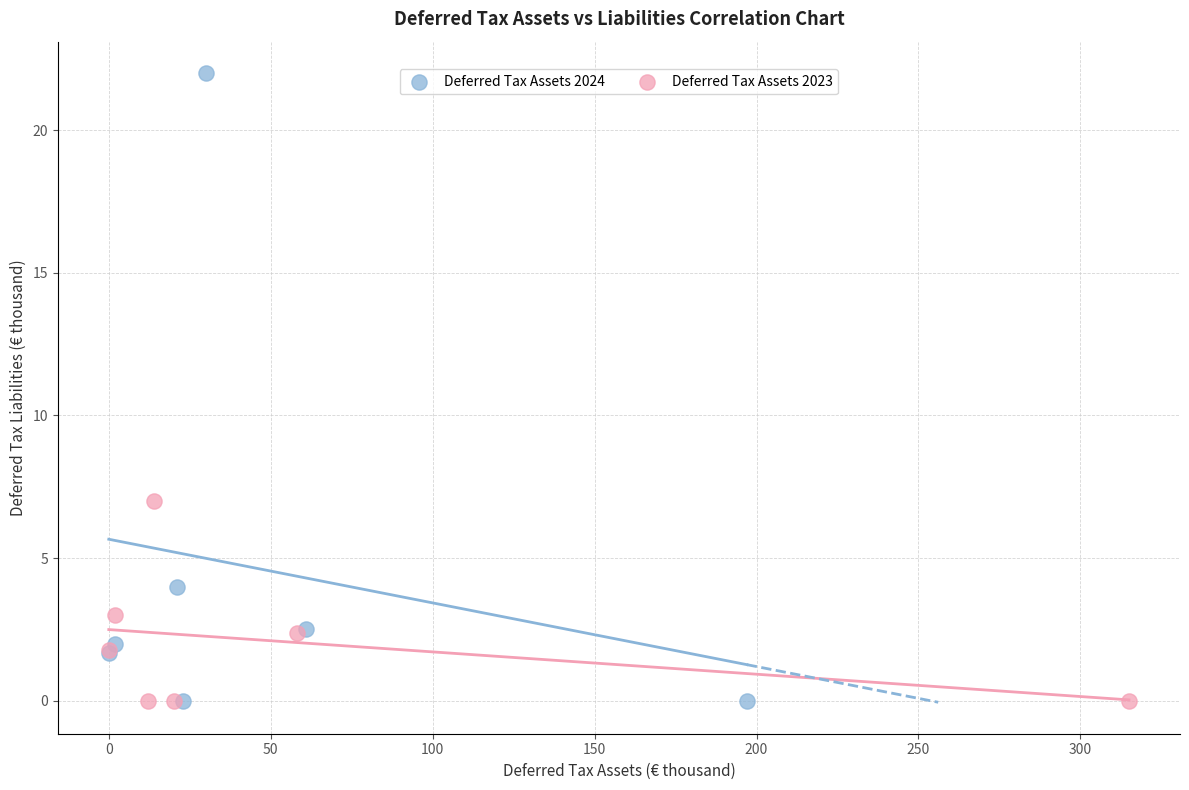

Which series has the widest spread of Y values?

Deferred Tax Assets 2024